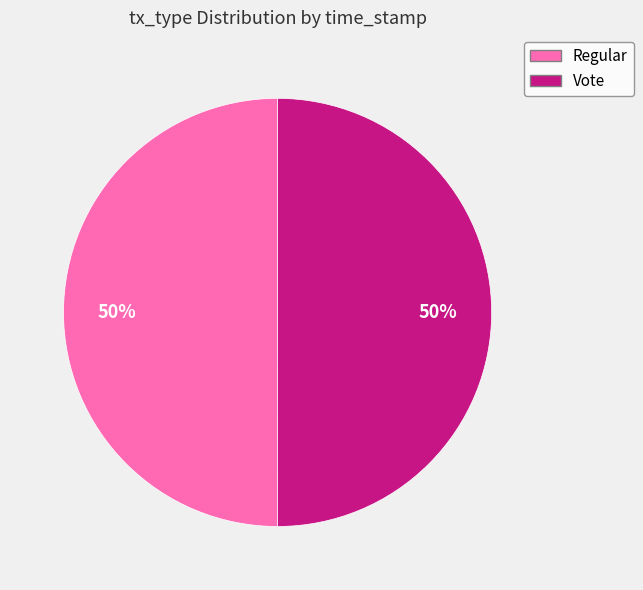

The Vote slice represents 50% of the pie. True or false?

True